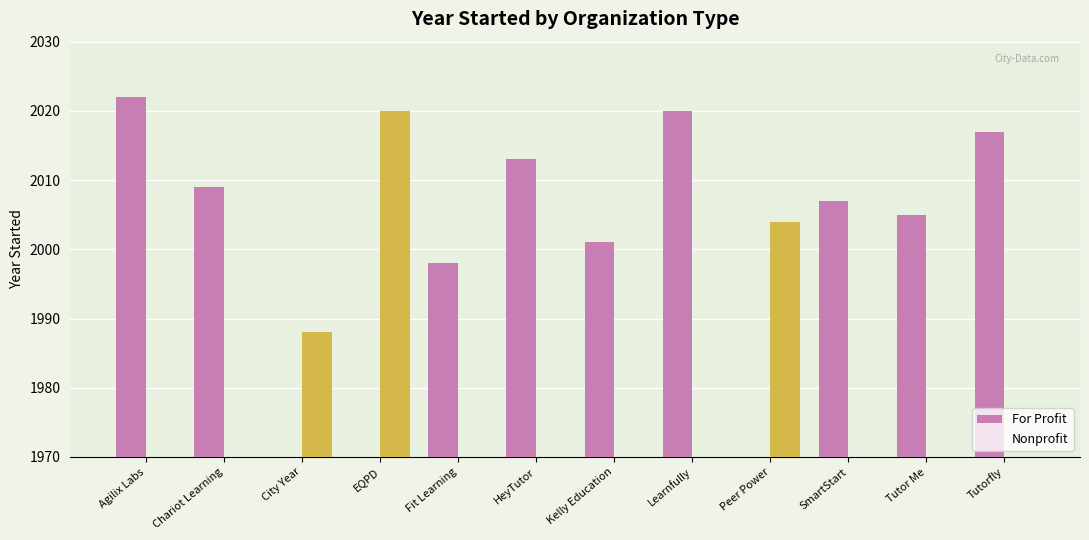

What are all the series names shown in the legend?

For Profit, Nonprofit